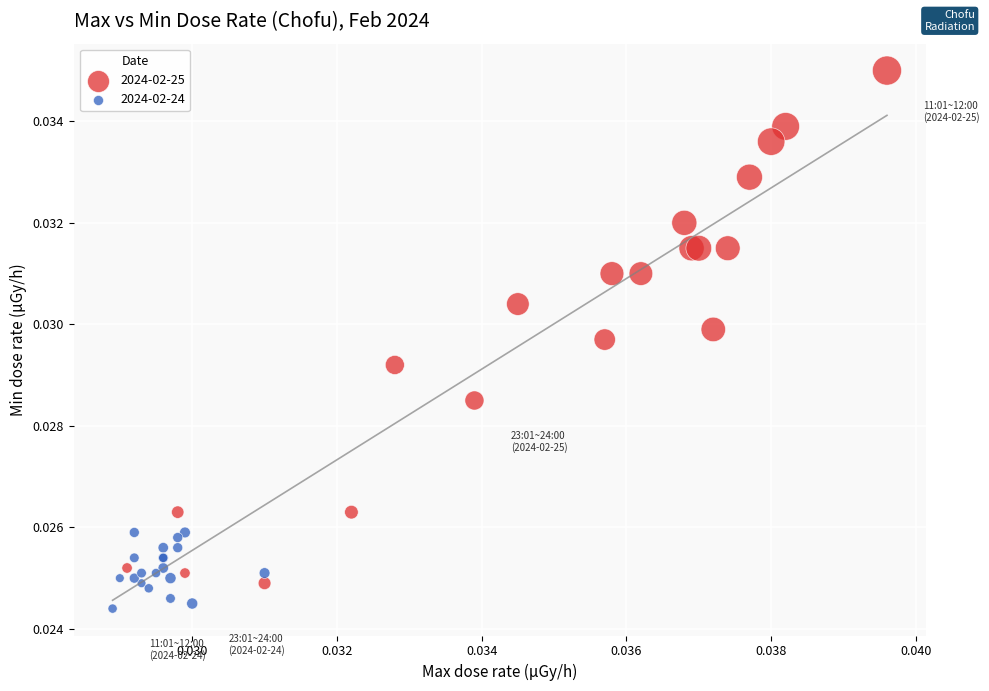

What are all the series names shown in the legend?

2024-02-25, 2024-02-24